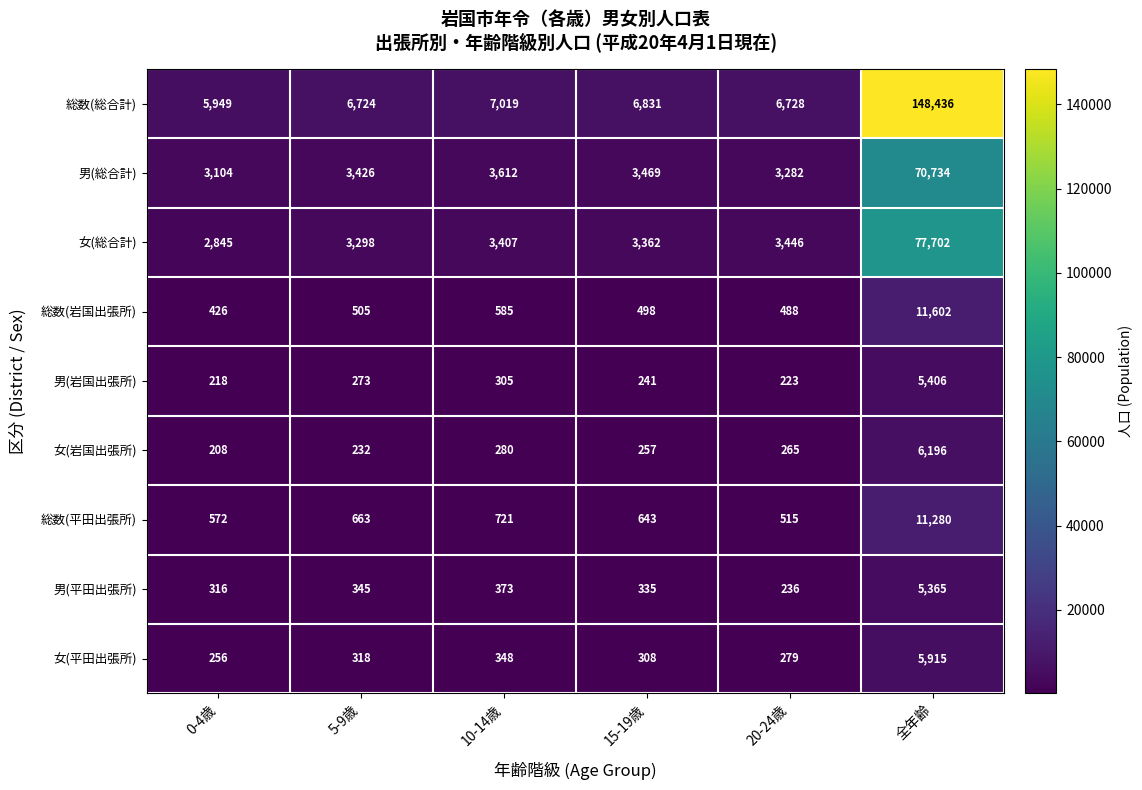

What is the difference between the 男(岩国出張所) values at 20-24歳 and 5-9歳?

50